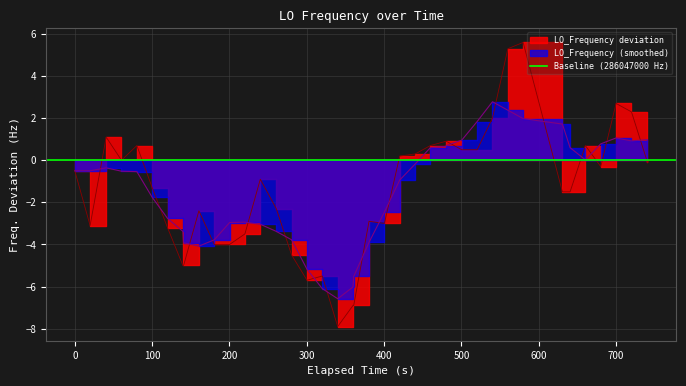

True or false: there are more than 0 points higher than both neighbors.

True